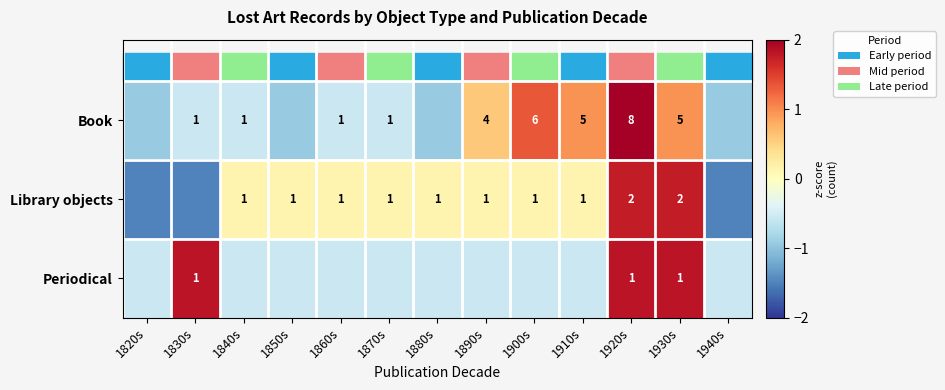

How many series are shown in this chart?

3